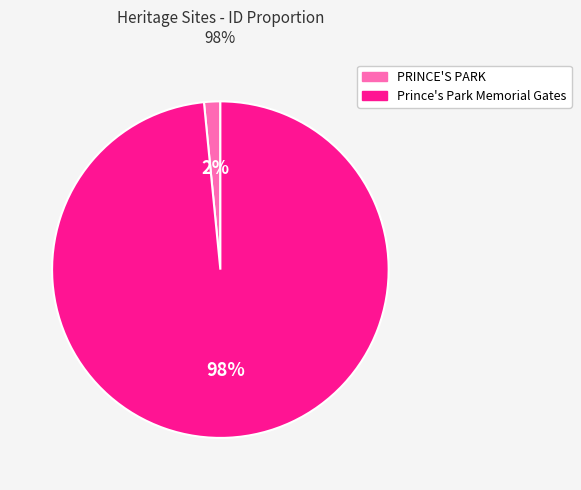

Between Prince's Park Memorial Gates and PRINCE'S PARK, which is larger?

Prince's Park Memorial Gates